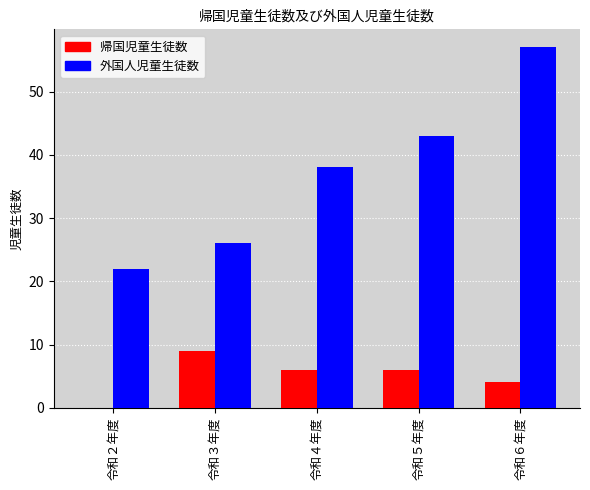

Is it true that 帰国児童生徒数 equals 6 at 令和４年度?

True